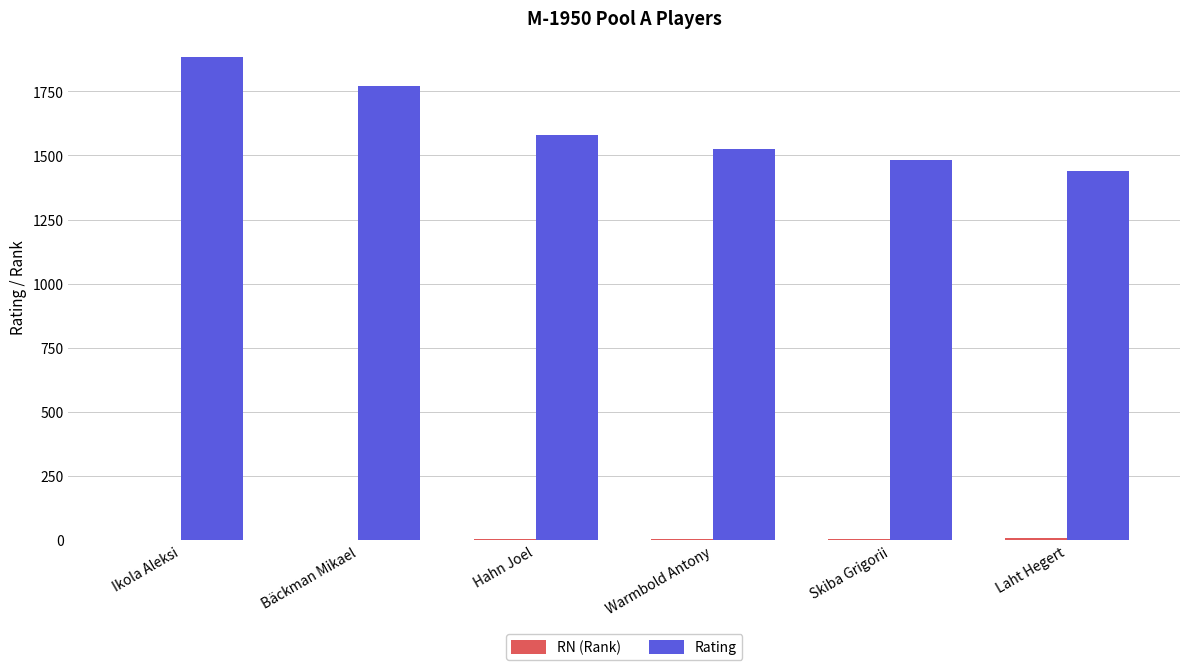

Which series changed the most between Ikola Aleksi and Skiba Grigorii?

Rating